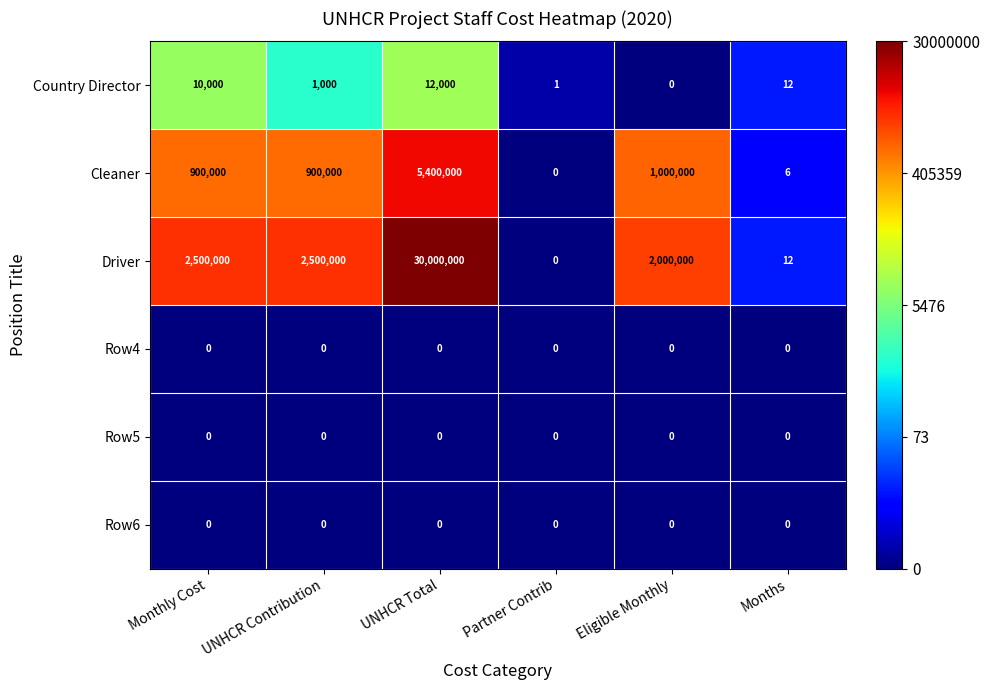

What is the total value across all series at UNHCR Total?

35412000